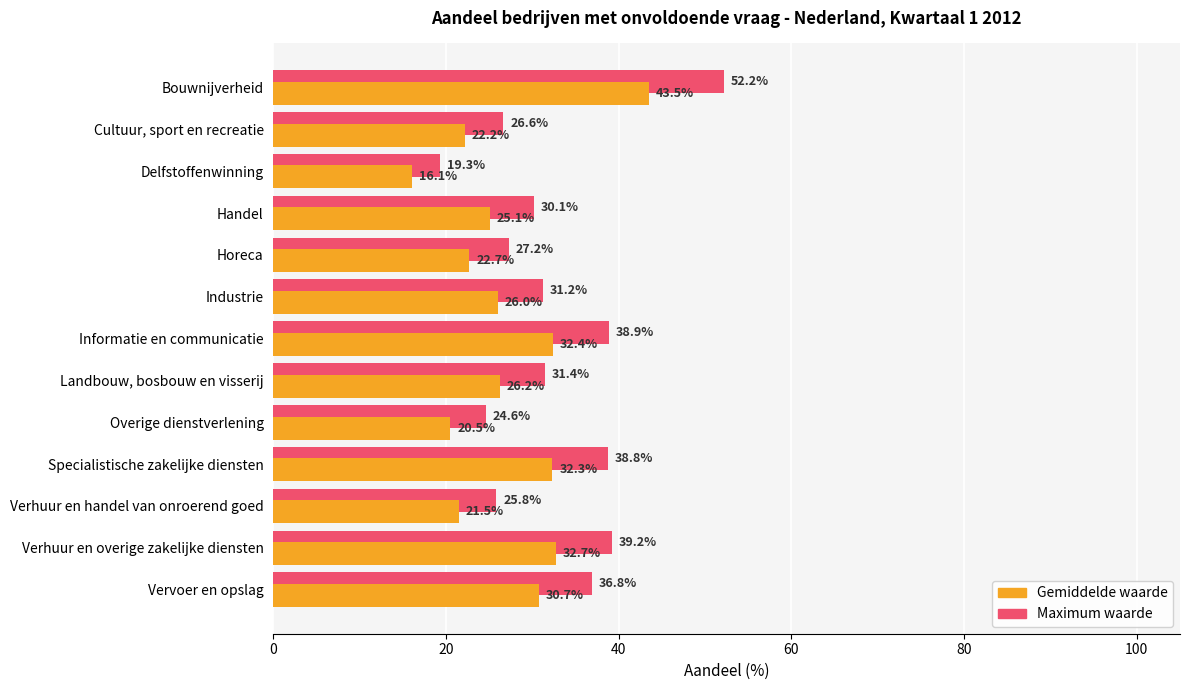

Which series changed the most between Industrie and Vervoer en opslag?

Maximum waarde